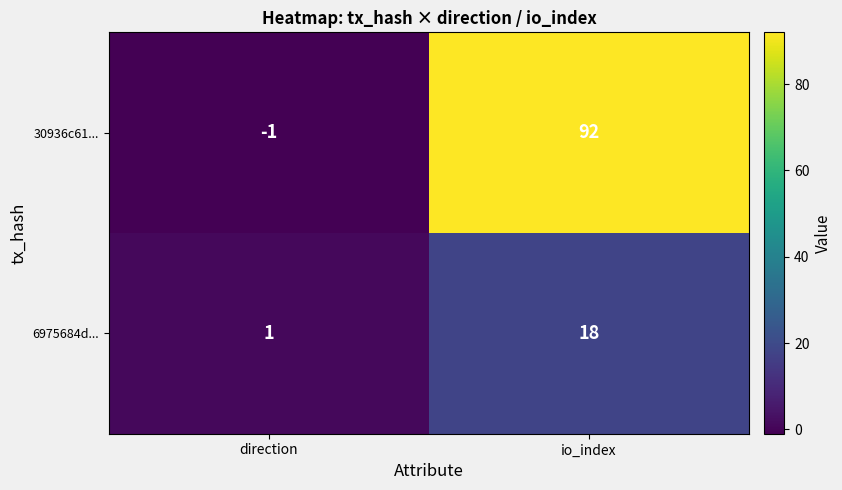

What is the sum of the 30936c61... values at direction and io_index?

91